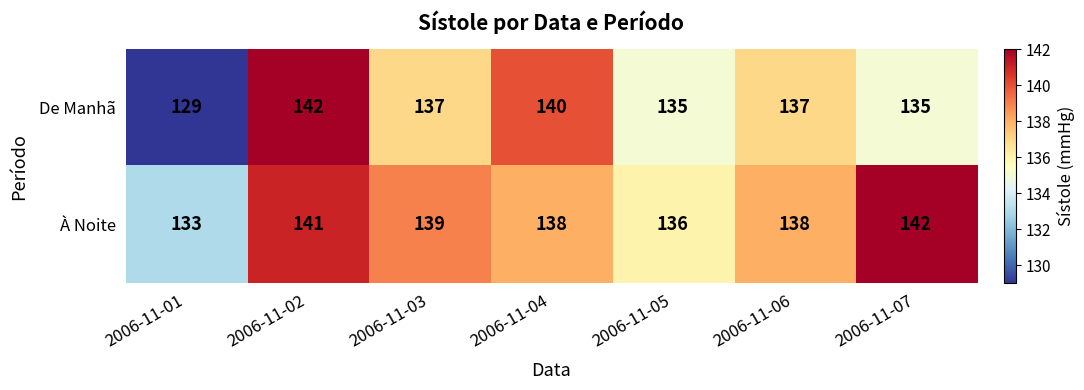

What is the difference between the highest and lowest values at 2006-11-01?

4